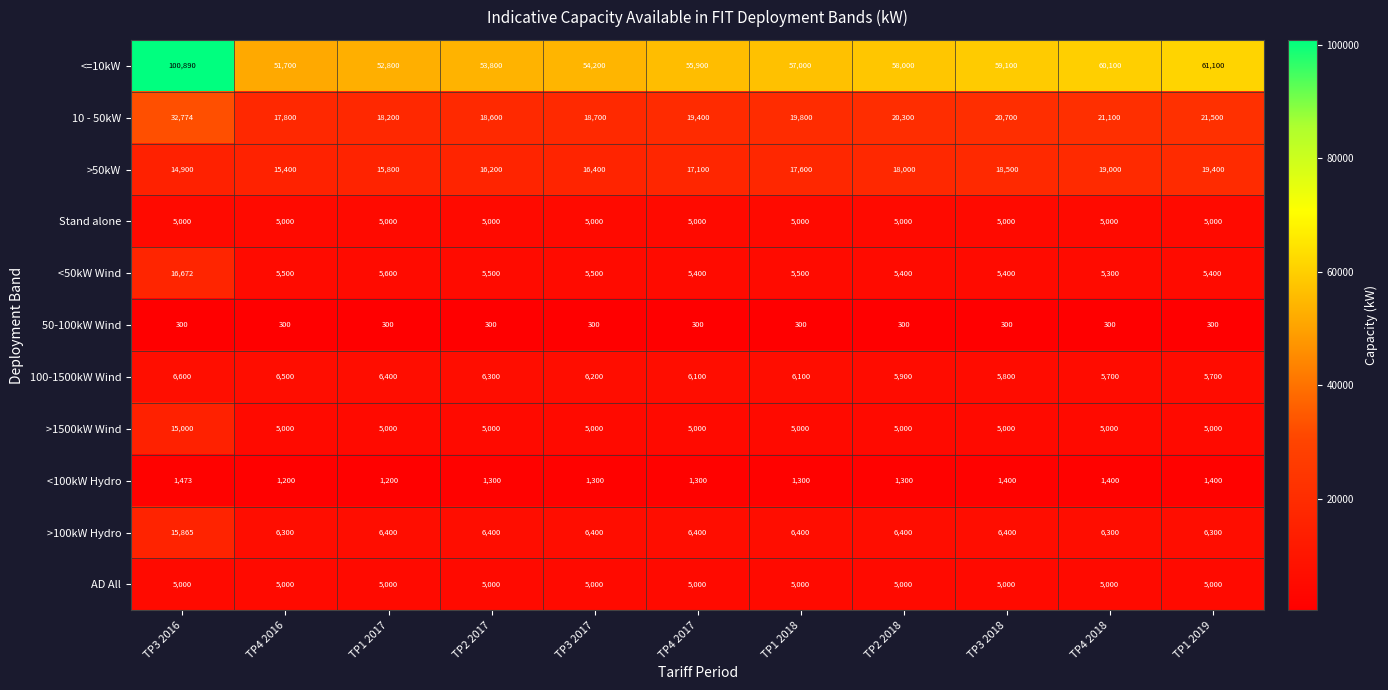

How many data points in <50kW Wind are less than 5500?

5